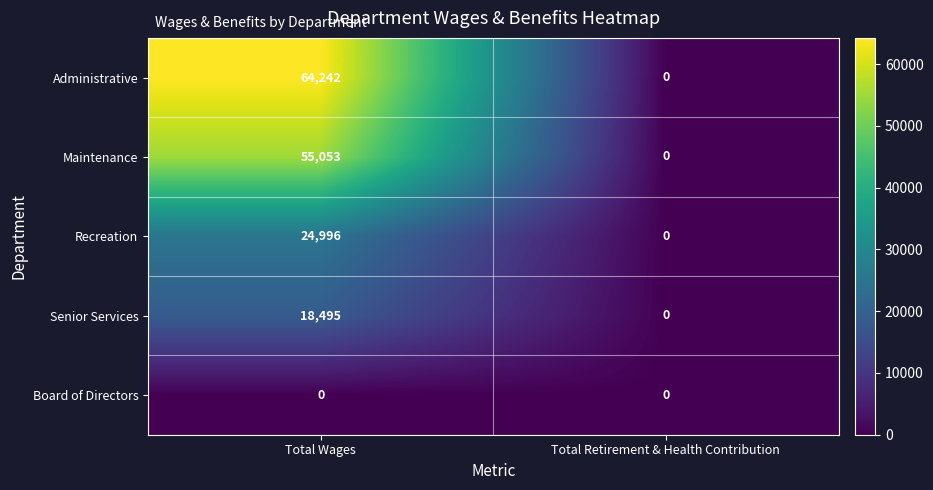

What is the spread (max minus min) of values at Total Wages?

64242